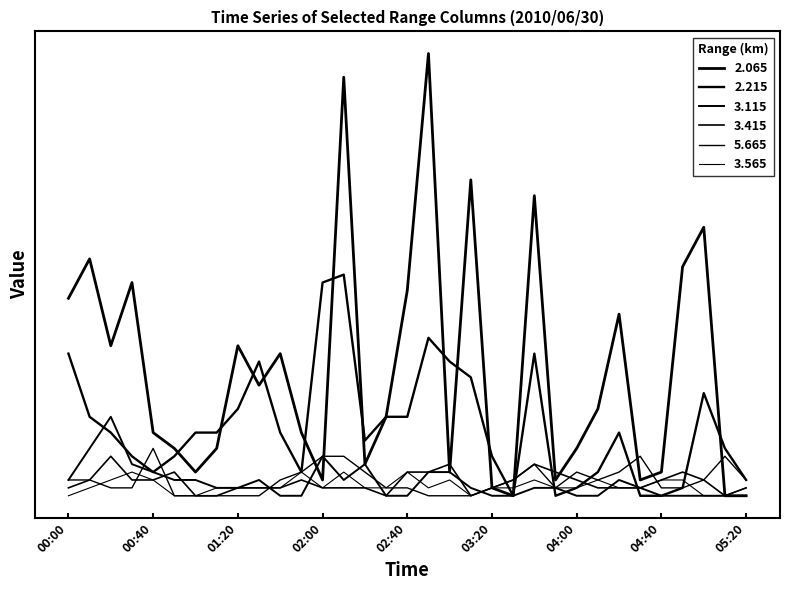

True or false: 5.665 and 3.115 intersect in this chart.

True